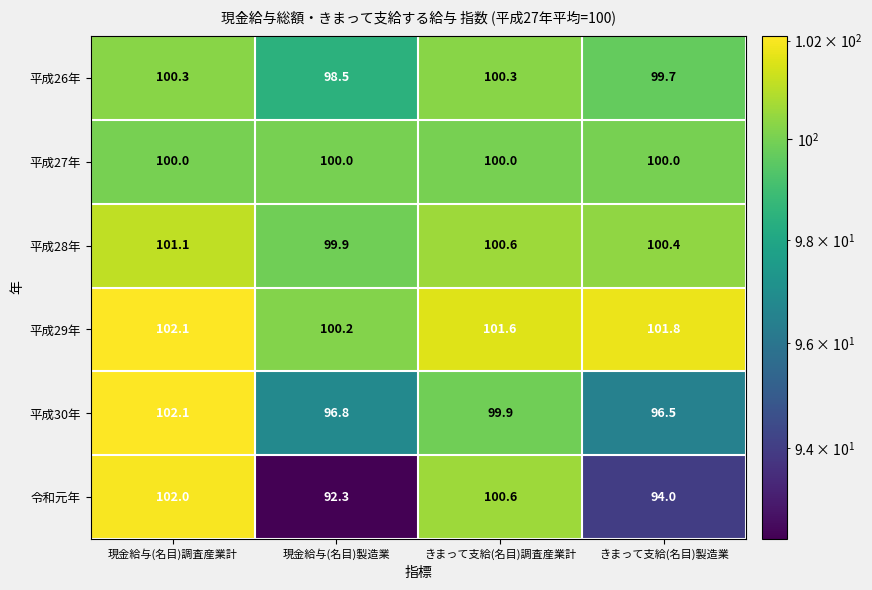

The value of 平成27年 at きまって支給(名目)調査産業計 is 100.0. True or false?

True